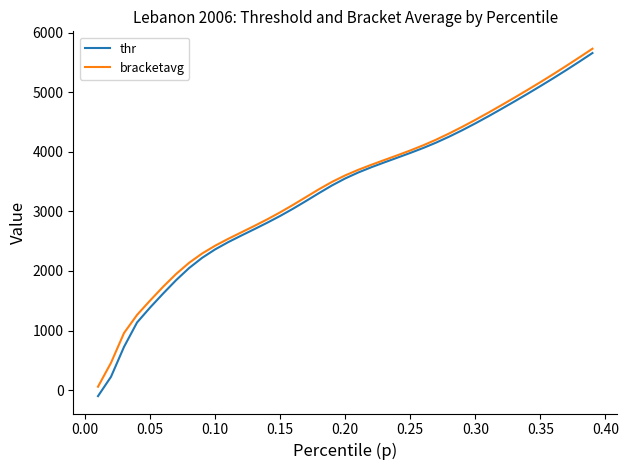

Which series has the widest spread of values?

thr